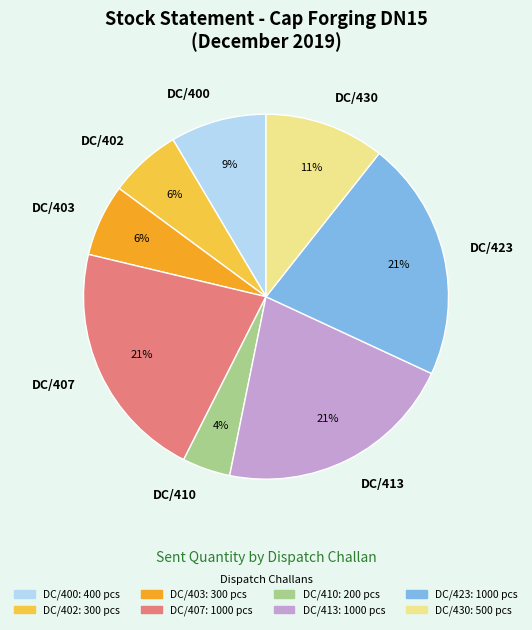

Which category has the smallest portion of the pie?

DC/410